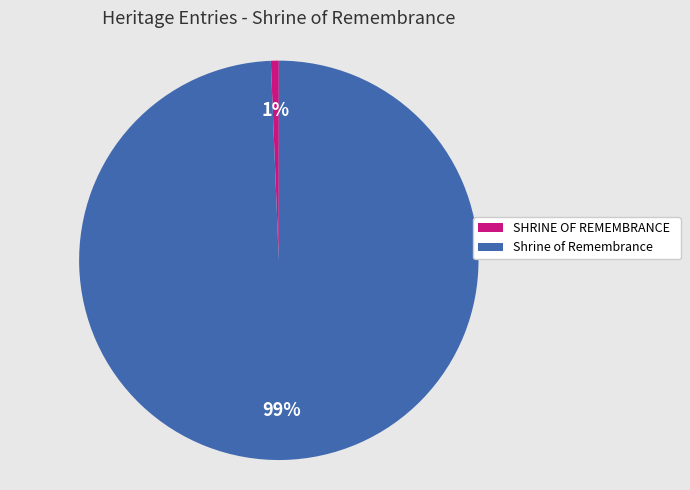

True or false: Shrine of Remembrance accounts for 89% of the total.

False